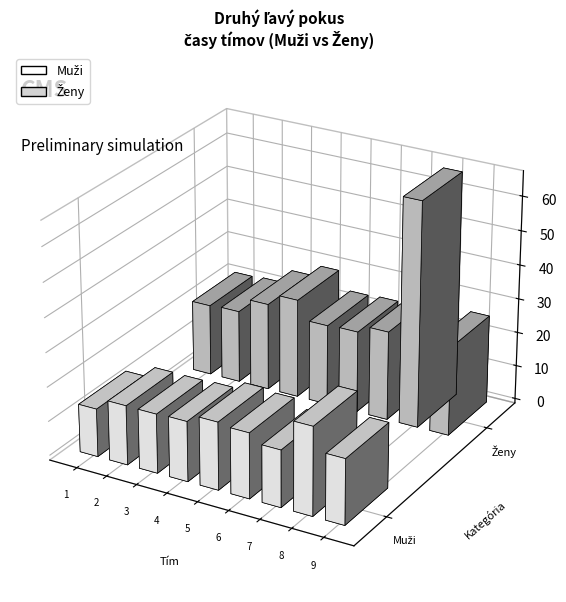

Reading right to left, transcribe all the data shown in this chart.

Muži: 19.0	25.7	16.6	19.0	19.7	17.5	17.2	17.3	14.0
Ženy: 25.9	65.9	26.1	23.9	23.6	29.0	25.6	21.2	20.9